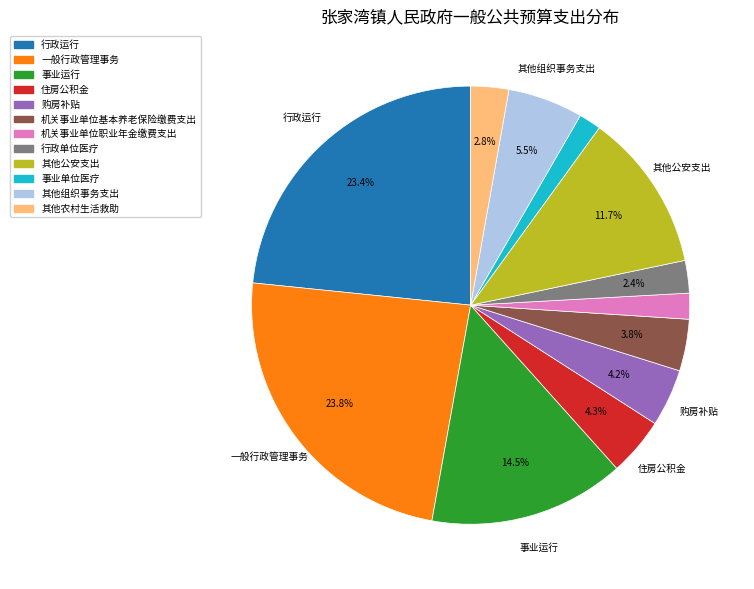

Count the number of slices in the pie.

12